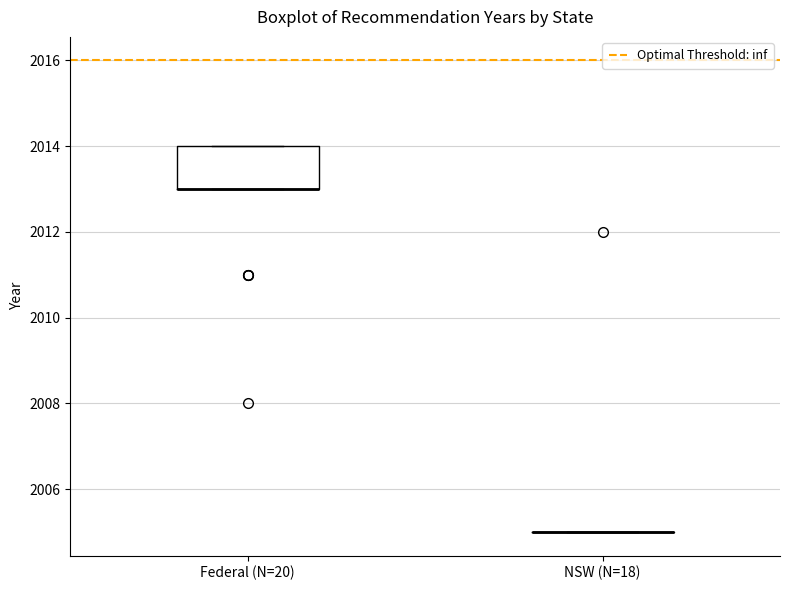

Reading left to right, transcribe this box plot: for each box, give where its median line is, the range the box spans, and where its two whiskers end, as read against the y-axis. The values are not printed on the chart, so give them approximately, as read against the axis.

Federal (N=20): median 2013 (drawn on the box's lower edge), box 2013 to 2014, whiskers 2013 to 2014
NSW (N=18): box collapsed to a line at 2005, whiskers 2005 to 2005